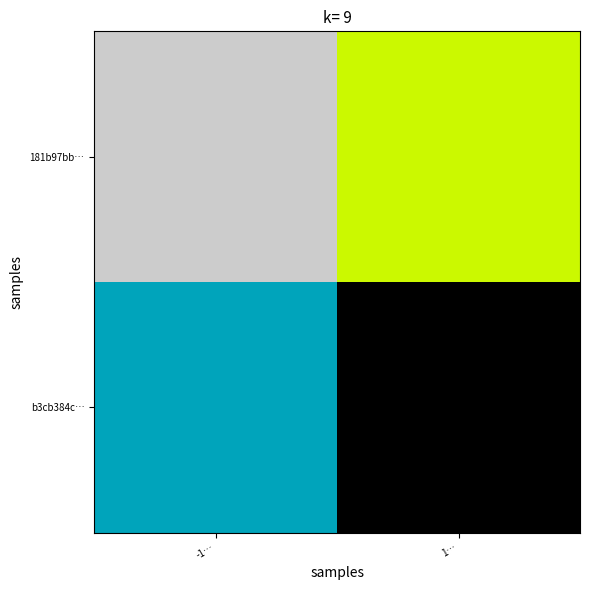

What is the smallest value displayed?

-1